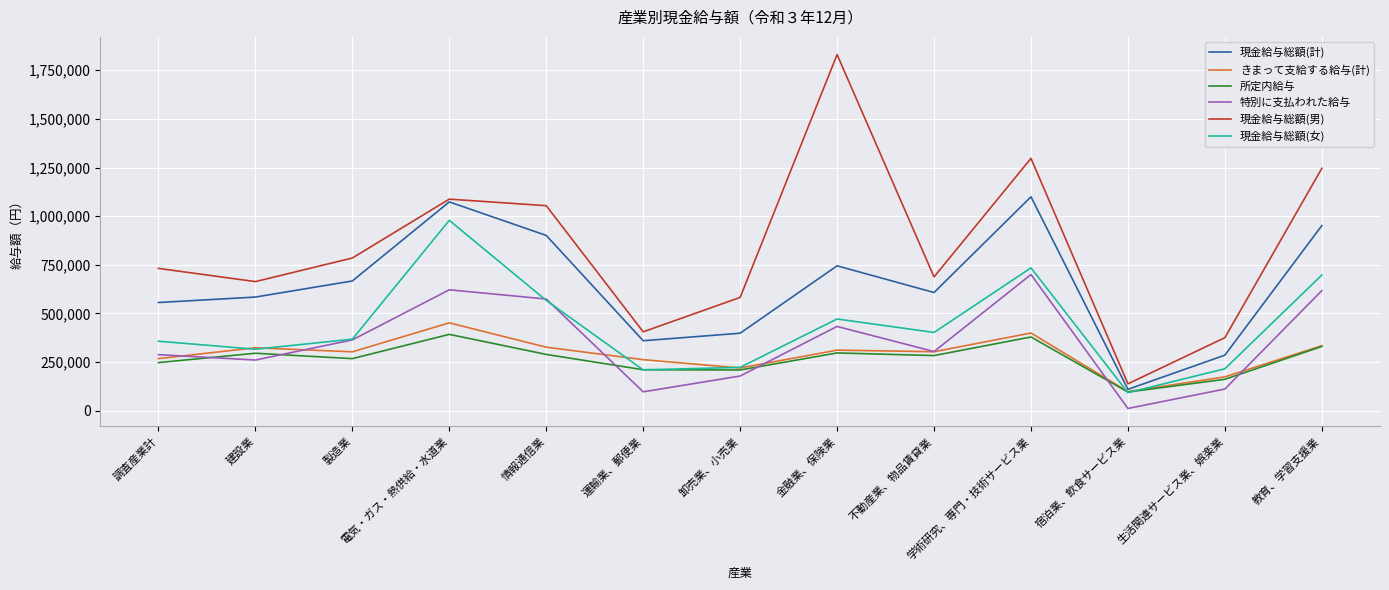

True or false: 特別に支払われた給与 and 現金給与総額(男) cross at least once.

False